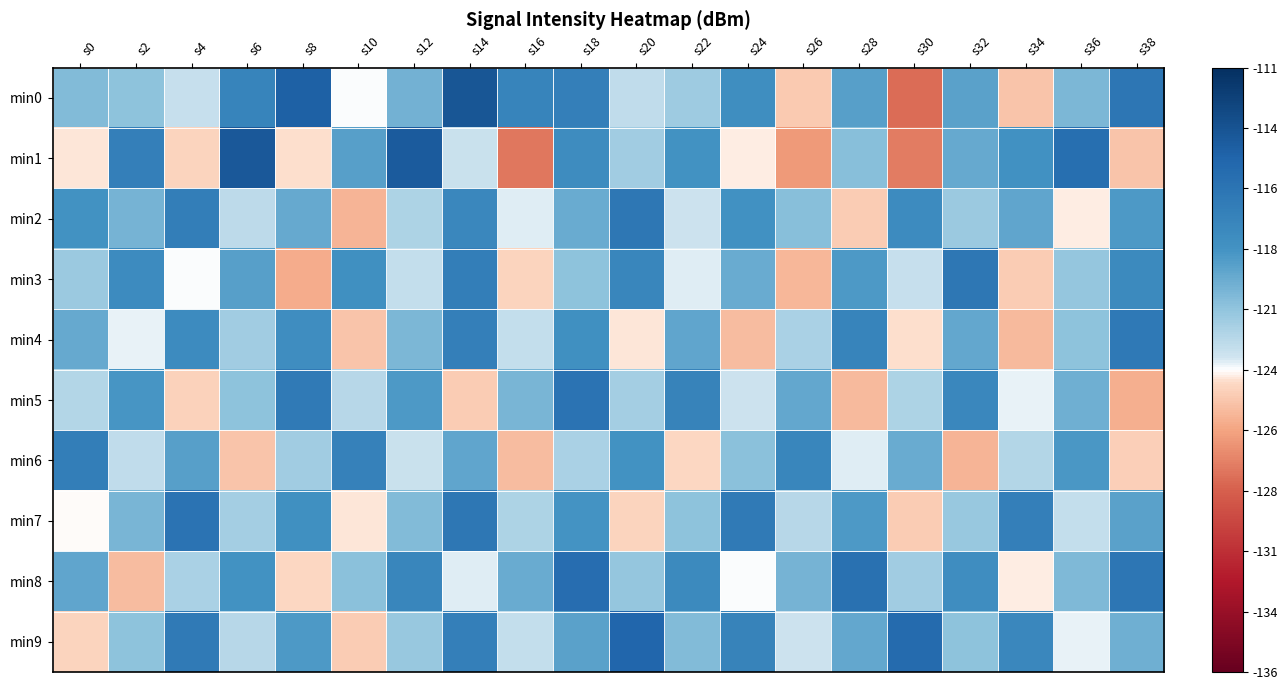

Between s18 and s4, which is larger?

s18